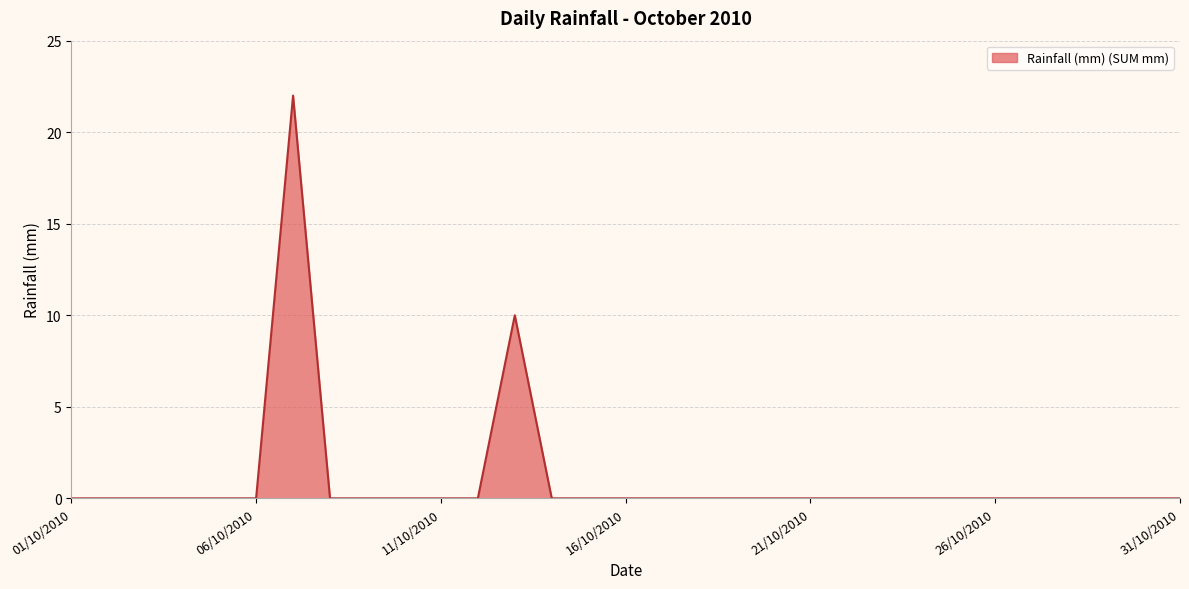

What is the maximum value shown in the chart?

22